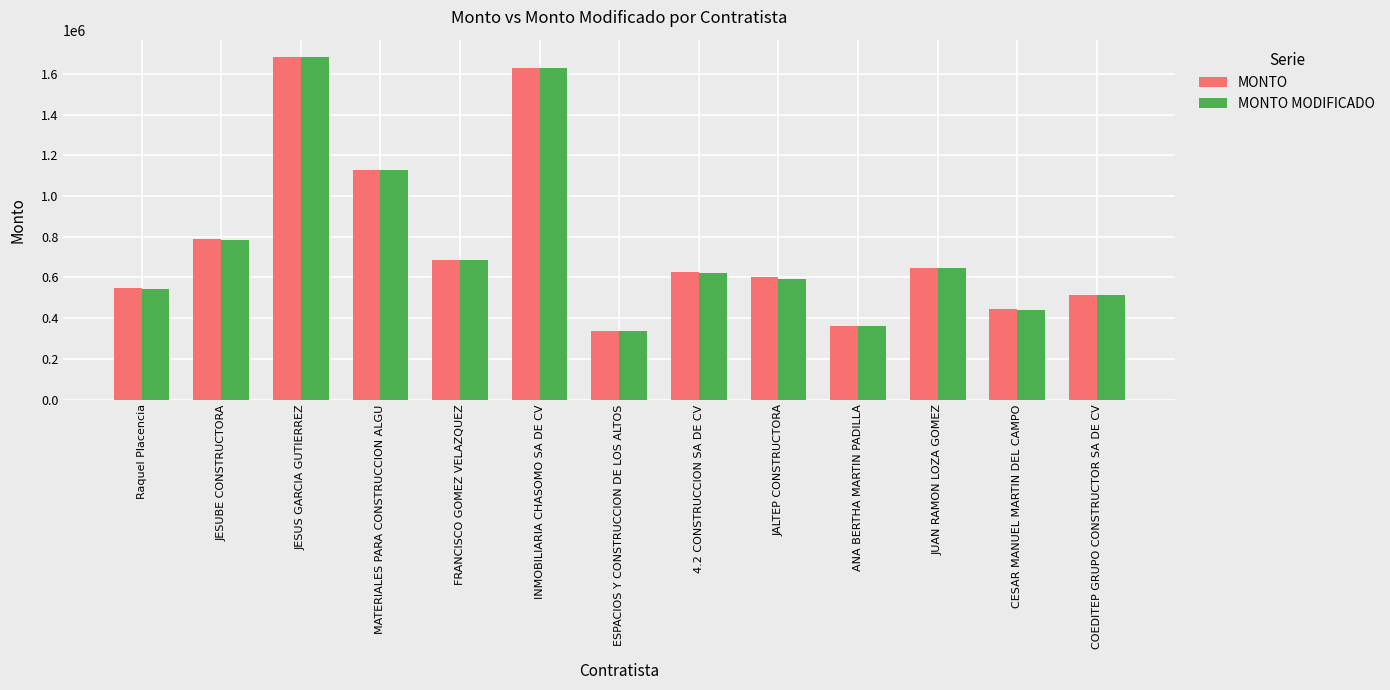

What are all the series names shown in the legend?

MONTO, MONTO MODIFICADO